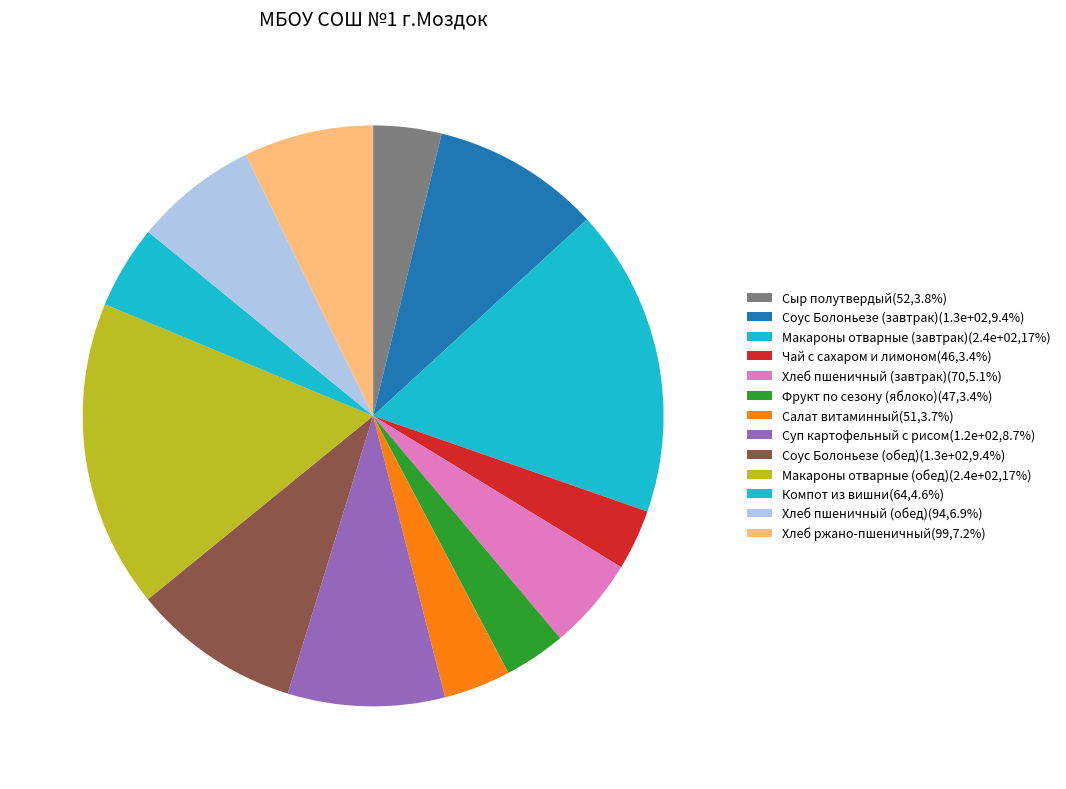

Count the number of slices in the pie.

13